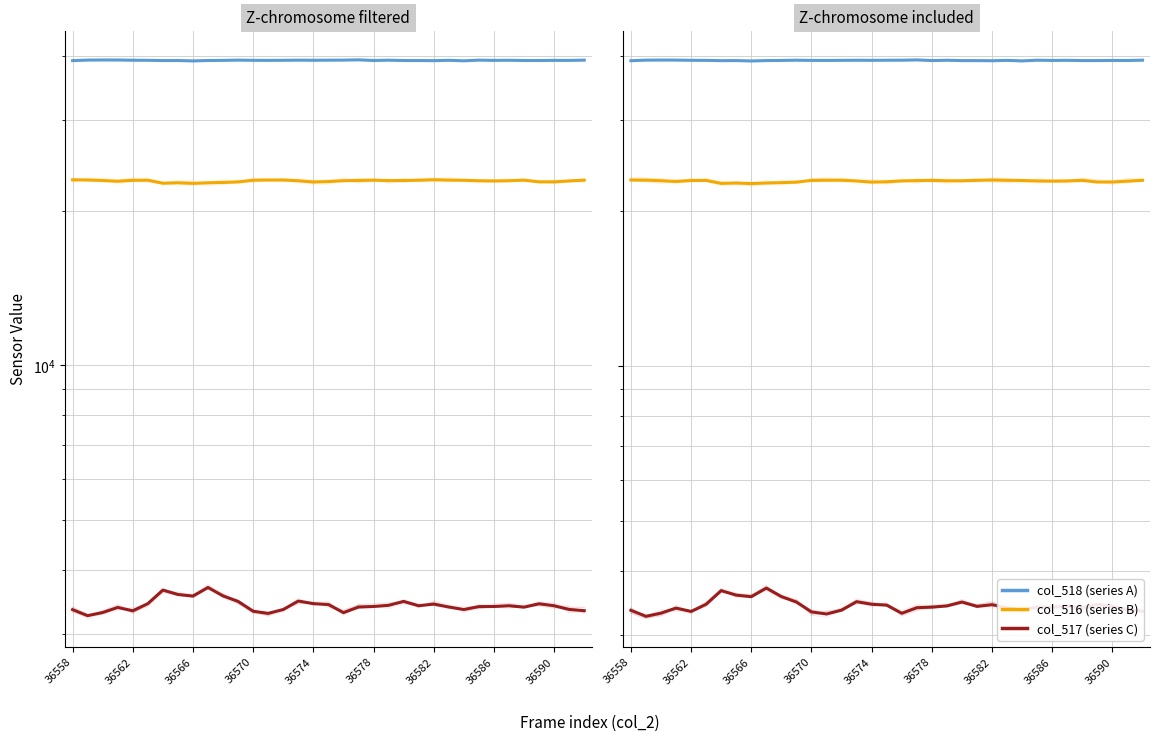

Is this an area chart (filled region under the line)?

No